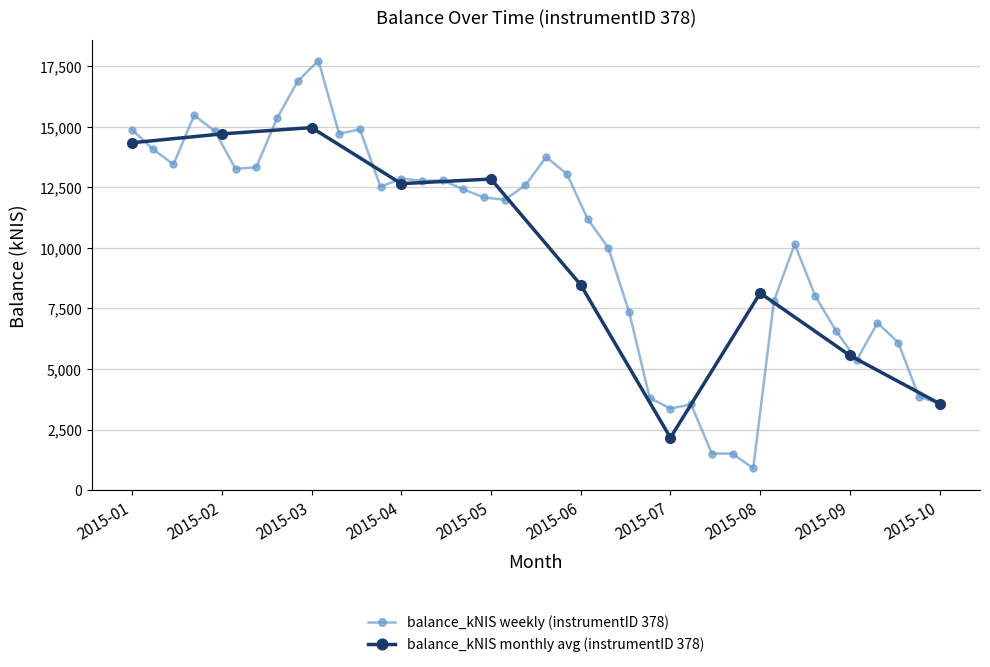

Does the chart have visible grid lines?

Yes